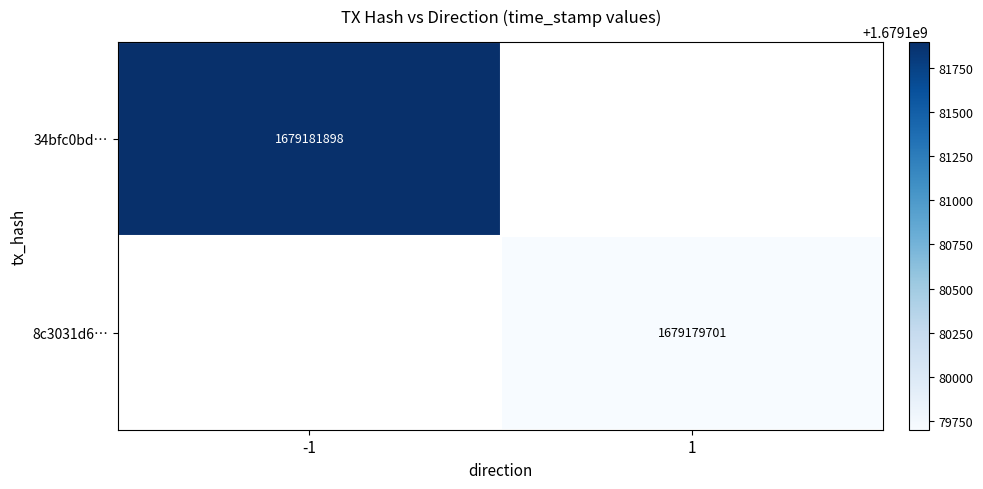

The value of 34bfc0bd… at -1 is 1679181898. True or false?

True